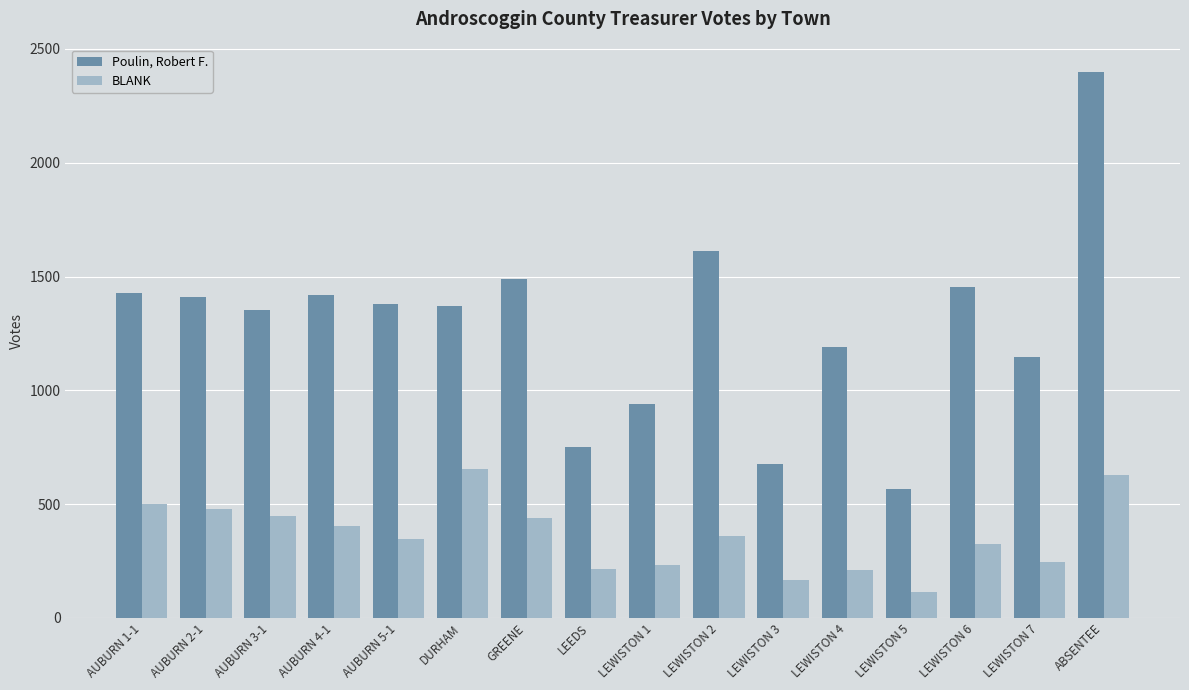

Are the bars horizontal?

No